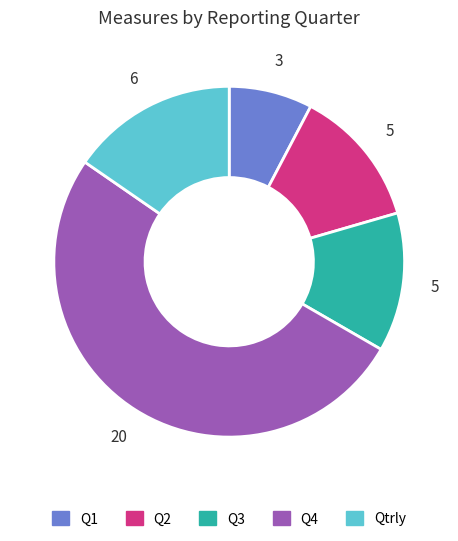

Which category accounts for the majority?

Q4